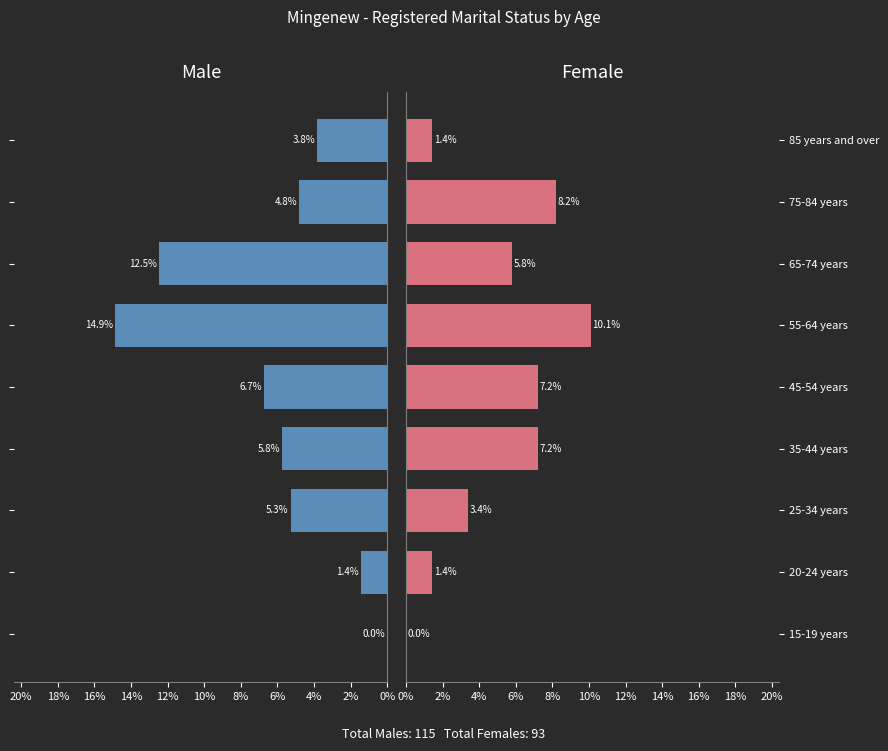

At how many categories does at least one series exceed 0?

8